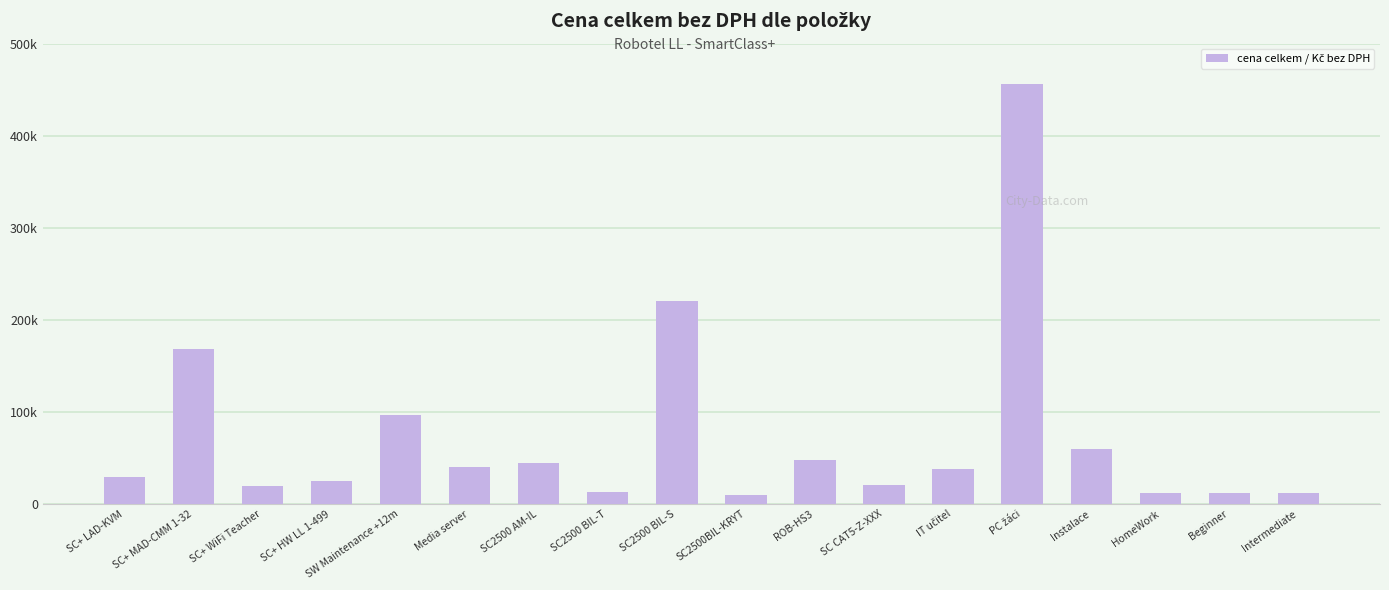

Read the value at SC+ LAD-KVM, to the nearest 100.

28800